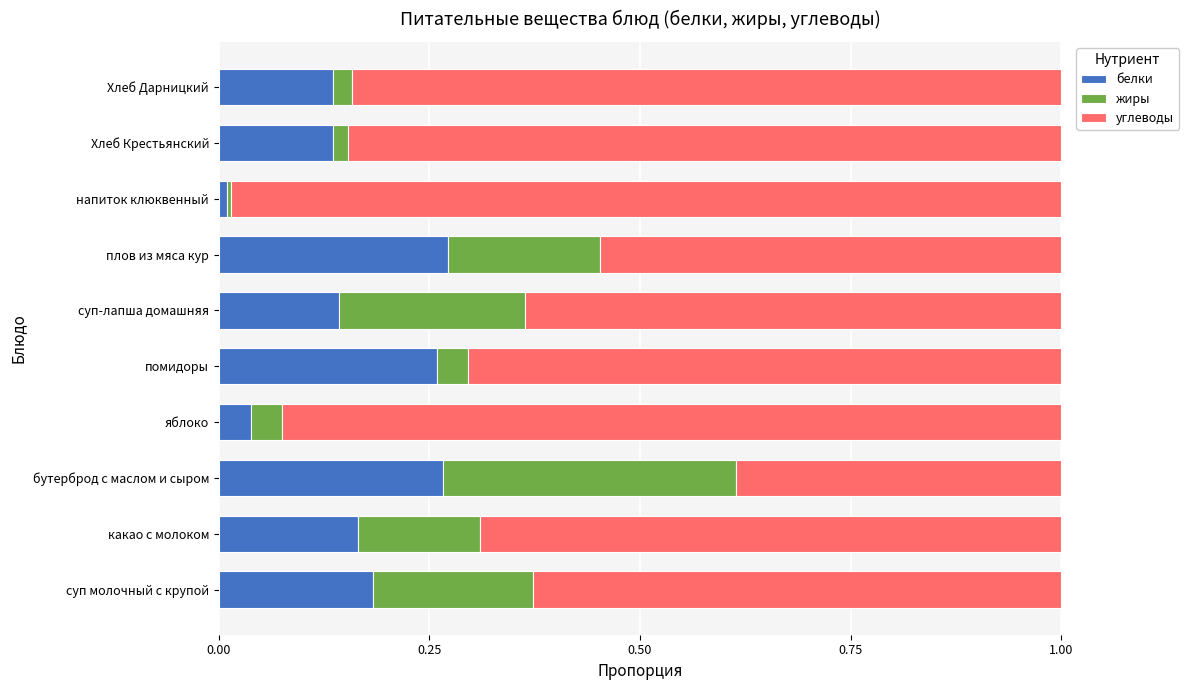

What is the sum of all белки values?

1.6